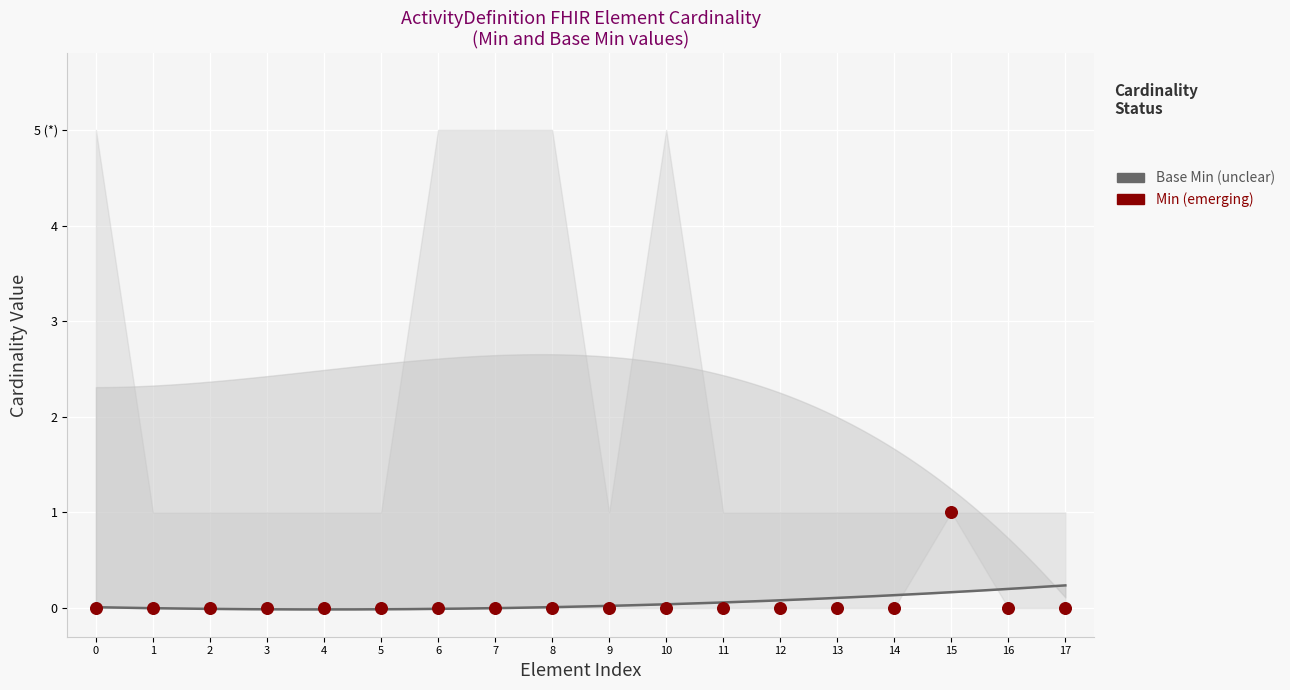

Which series has the widest spread of Y values?

Min